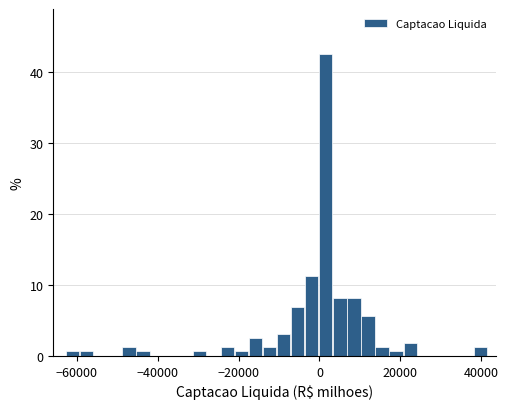

Read against the x-axis, roughly where is the centre of the tallest bar?

2000